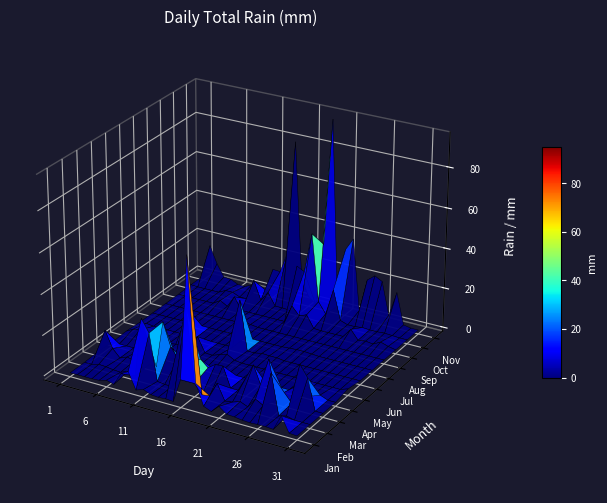

Reading right to left, what are all the values shown in this chart?

Jan: 31=0.0	30=0.2	29=7.6	28=0.0	27=0.2	26=0.2	25=0.0	24=0.2	23=0.8	22=1.0	21=3.8	20=0.2	19=1.8	18=11.9	17=72.1	16=11.7	15=0.0	14=0.2	13=0.0	12=0.2	11=1.8	10=0.5	9=8.6	8=6.6	7=0.2	6=1.3	5=0.2	4=0.0	3=0.0	2=0.0	1=0.0
Feb: 31=0.0	30=0.0	29=0.0	28=1.0	27=0.0	26=19.8	25=3.0	24=5.1	23=0.2	22=1.8	21=0.5	20=0.0	19=7.6	18=0.5	17=0.0	16=4.6	15=40.6	14=23.4	13=0.0	12=0.0	11=0.5	10=23.4	9=29.5	8=0.2	7=1.5	6=0.0	5=0.2	4=0.8	3=1.0	2=0.0	1=0.0
Mar: 31=0.0	30=0.0	29=15.2	28=20.8	27=0.8	26=5.1	25=0.5	24=19.3	23=5.1	22=14.5	21=6.9	20=0.0	19=0.0	18=9.9	17=9.7	16=7.1	15=10.4	14=7.9	13=4.6	12=7.4	11=12.7	10=23.9	9=0.5	8=0.8	7=3.3	6=0.5	5=1.5	4=0.0	3=3.8	2=11.9	1=0.5
Apr: 31=0.0	30=0.0	29=1.5	28=0.0	27=0.2	26=3.0	25=0.0	24=0.0	23=0.0	22=0.0	21=0.0	20=0.0	19=0.0	18=0.0	17=0.0	16=0.0	15=0.0	14=0.0	13=0.0	12=0.0	11=0.0	10=0.0	9=0.0	8=0.0	7=0.0	6=0.0	5=0.0	4=0.0	3=0.0	2=0.0	1=0.0
May: 31=1.3	30=0.0	29=0.0	28=0.0	27=0.0	26=0.0	25=0.0	24=0.0	23=0.0	22=0.0	21=0.0	20=0.0	19=0.0	18=0.0	17=0.0	16=0.5	15=2.5	14=1.3	13=0.0	12=0.2	11=7.4	10=0.5	9=0.2	8=0.8	7=0.0	6=0.2	5=2.8	4=0.0	3=3.0	2=2.5	1=0.5
Jun: 31=0.0	30=0.0	29=0.0	28=0.0	27=0.0	26=0.0	25=0.0	24=0.0	23=0.0	22=0.0	21=0.0	20=0.5	19=0.5	18=0.8	17=0.0	16=0.0	15=24.6	14=0.0	13=0.0	12=0.0	11=0.0	10=0.0	9=0.0	8=12.9	7=0.0	6=0.0	5=0.0	4=0.0	3=0.0	2=0.5	1=0.0
Jul: 31=0.0	30=0.0	29=0.0	28=0.0	27=0.0	26=0.0	25=0.0	24=0.0	23=0.2	22=0.5	21=0.5	20=0.2	19=0.0	18=0.0	17=0.0	16=0.0	15=0.0	14=0.0	13=0.0	12=0.0	11=0.0	10=0.0	9=0.0	8=0.0	7=0.0	6=0.0	5=0.0	4=0.0	3=0.0	2=0.0	1=0.0
Aug: 31=0.0	30=0.0	29=0.0	28=0.0	27=0.0	26=0.0	25=0.0	24=0.0	23=0.0	22=0.0	21=0.0	20=0.0	19=0.0	18=0.0	17=0.0	16=0.0	15=0.0	14=0.0	13=0.5	12=1.0	11=0.0	10=0.0	9=0.0	8=0.0	7=0.0	6=0.0	5=0.0	4=0.0	3=0.0	2=0.0	1=0.0
Sep: 31=0.0	30=0.8	29=2.0	28=0.0	27=0.5	26=0.0	25=4.6	24=0.0	23=0.0	22=0.0	21=0.0	20=0.2	19=6.3	18=4.8	17=8.9	16=0.0	15=0.0	14=0.0	13=0.0	12=0.0	11=0.0	10=0.0	9=6.1	8=0.2	7=2.3	6=0.0	5=0.0	4=0.0	3=0.0	2=0.0	1=0.0
Oct: 31=0.0	30=0.0	29=0.2	28=0.5	27=0.2	26=0.2	25=0.5	24=0.0	23=0.0	22=1.3	21=16.0	20=2.8	19=8.1	18=41.7	17=21.6	16=23.6	15=0.0	14=0.2	13=0.2	12=6.3	11=1.3	10=10.7	9=0.2	8=0.2	7=1.8	6=1.8	5=0.0	4=0.0	3=0.0	2=0.0	1=0.2
Nov: 31=0.0	30=0.0	29=0.8	28=16.3	27=3.8	26=20.1	25=22.1	24=19.1	23=2.5	22=38.1	21=32.0	20=2.0	19=95.0	18=31.8	17=0.0	16=3.3	15=12.4	14=80.0	13=22.9	12=12.4	11=12.7	10=0.8	9=2.0	8=1.8	7=0.0	6=0.2	5=2.0	4=2.3	3=8.4	2=17.0	1=0.2